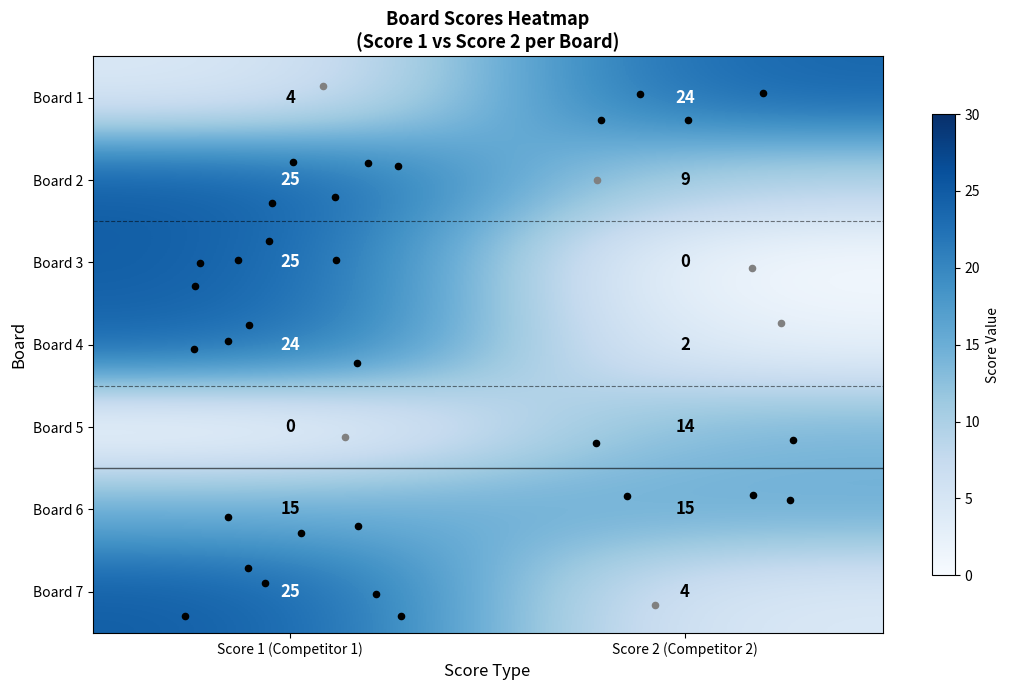

Which category has the highest value across all series?

Score 1 (Competitor 1)